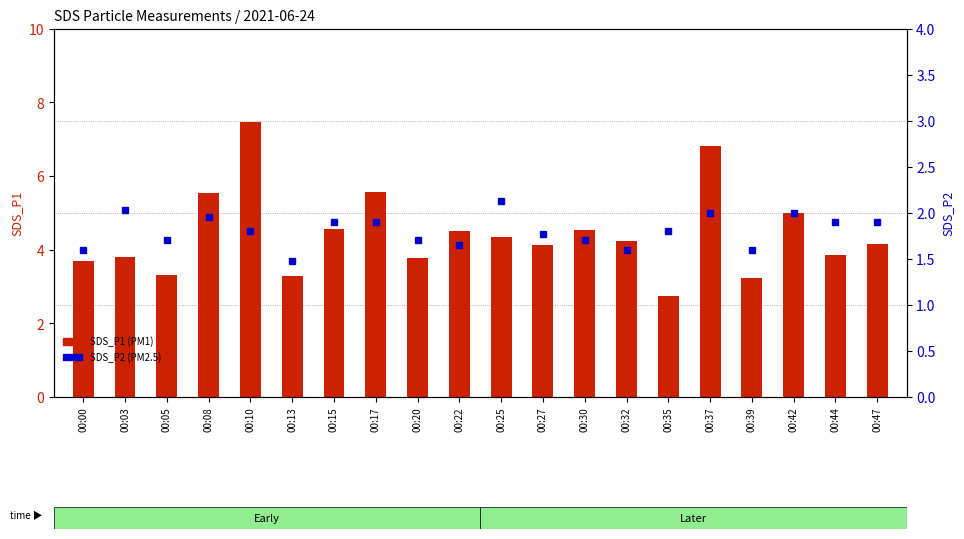

What is the total value across all series at 00:42?

7.0